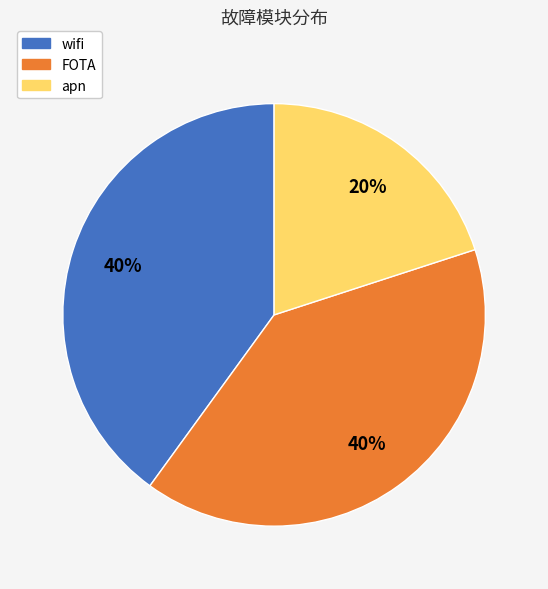

To the nearest percent, what is the combined percentage of FOTA and apn?

60%